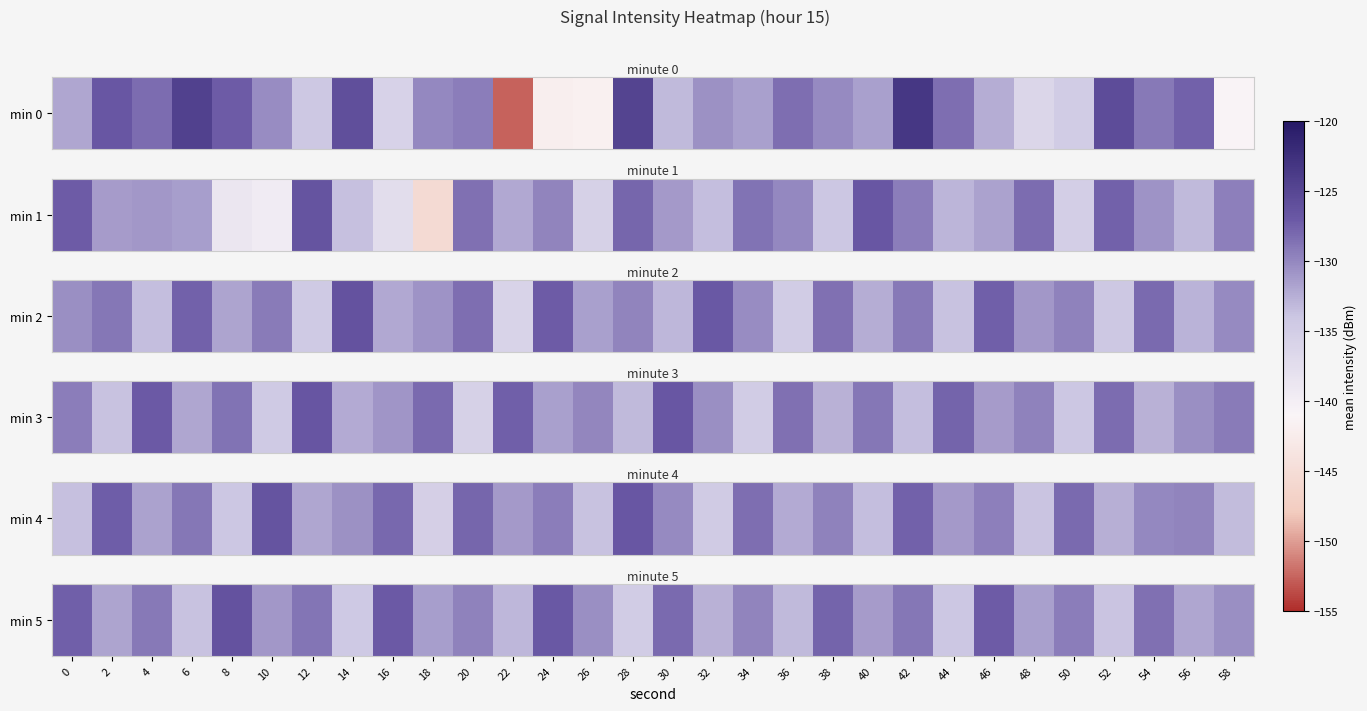

What is the sum of all values?

-3914.9